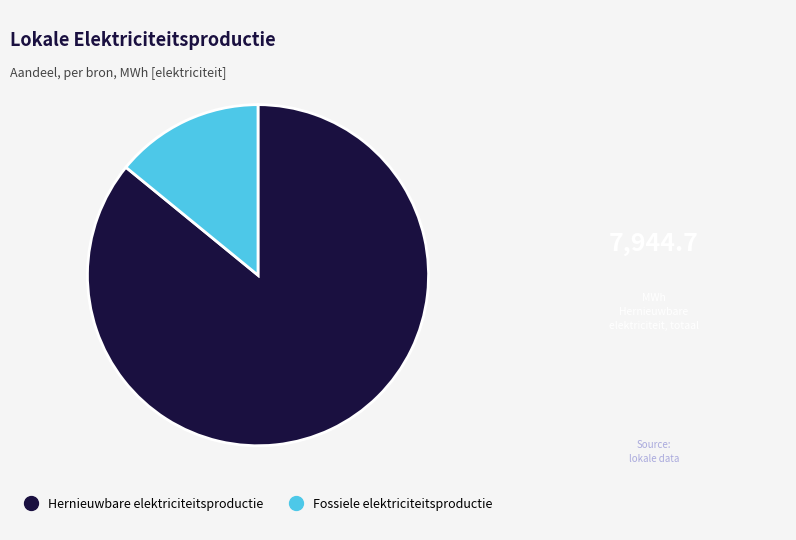

Is there a majority slice in this chart?

Yes